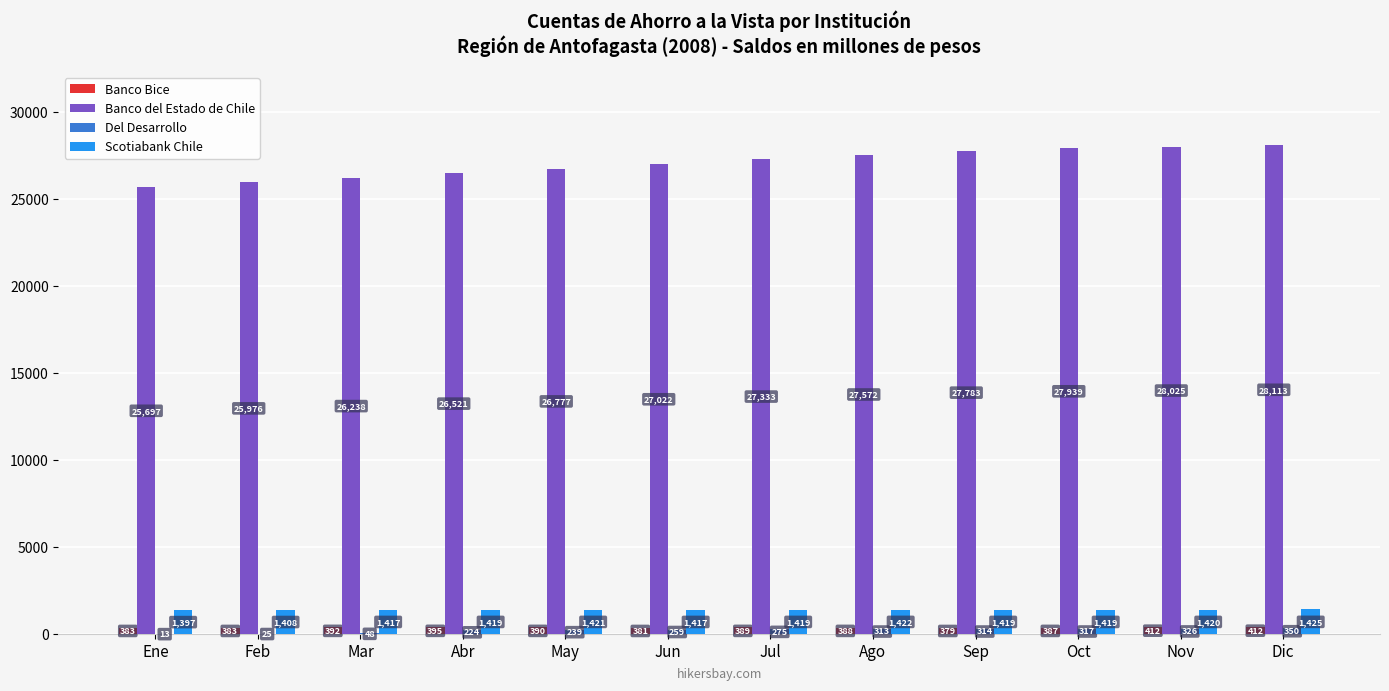

At which category is the sum across all series the highest?

Dic